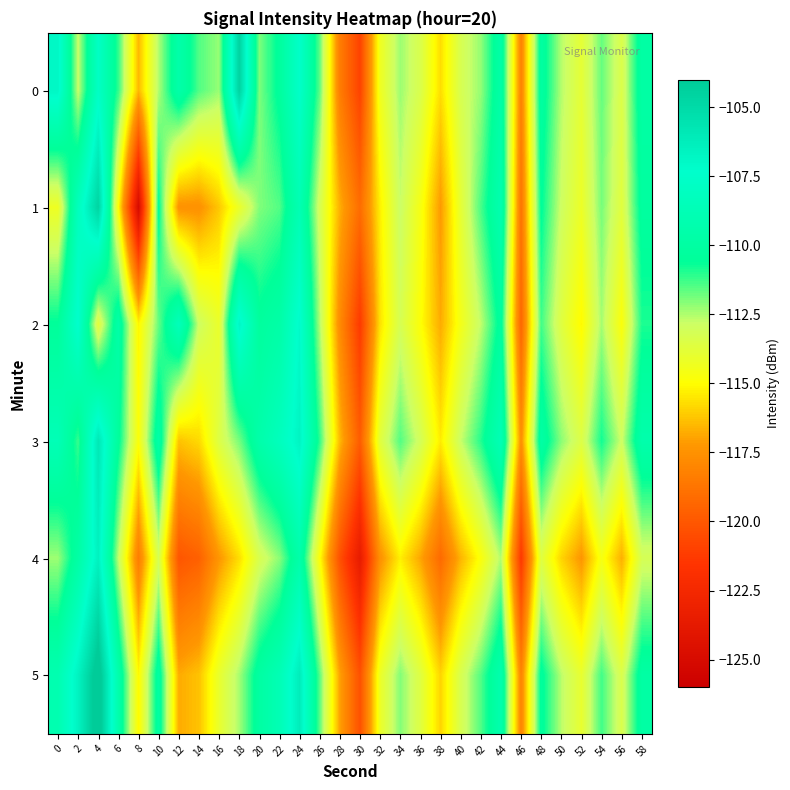

What is the spread (max minus min) of values at 36?

3.8